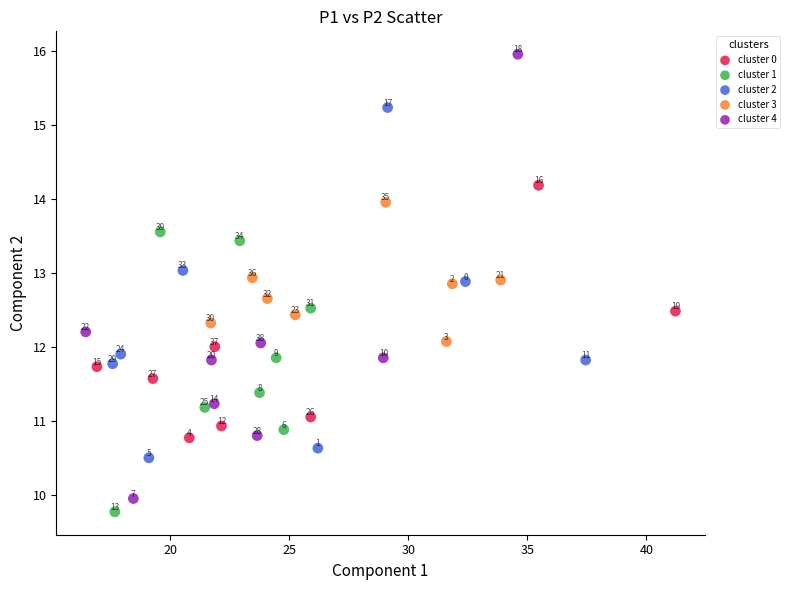

Which series contains the lowest Y value?

cluster 1